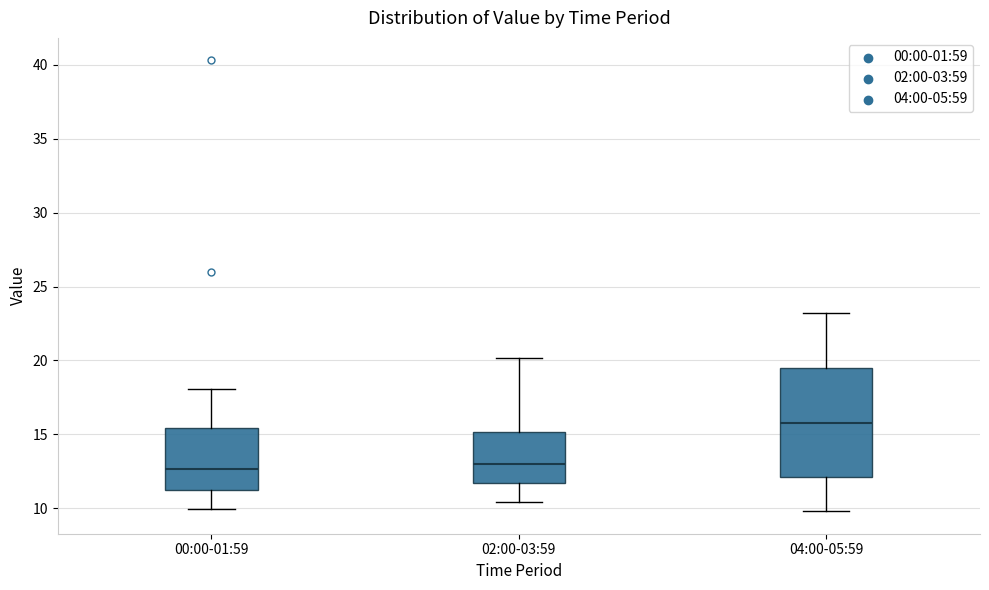

Where does the upper whisker of the box for 02:00-03:59 end on the y-axis? The values are not printed on the chart, so give them approximately, as read against the axis.

20.0